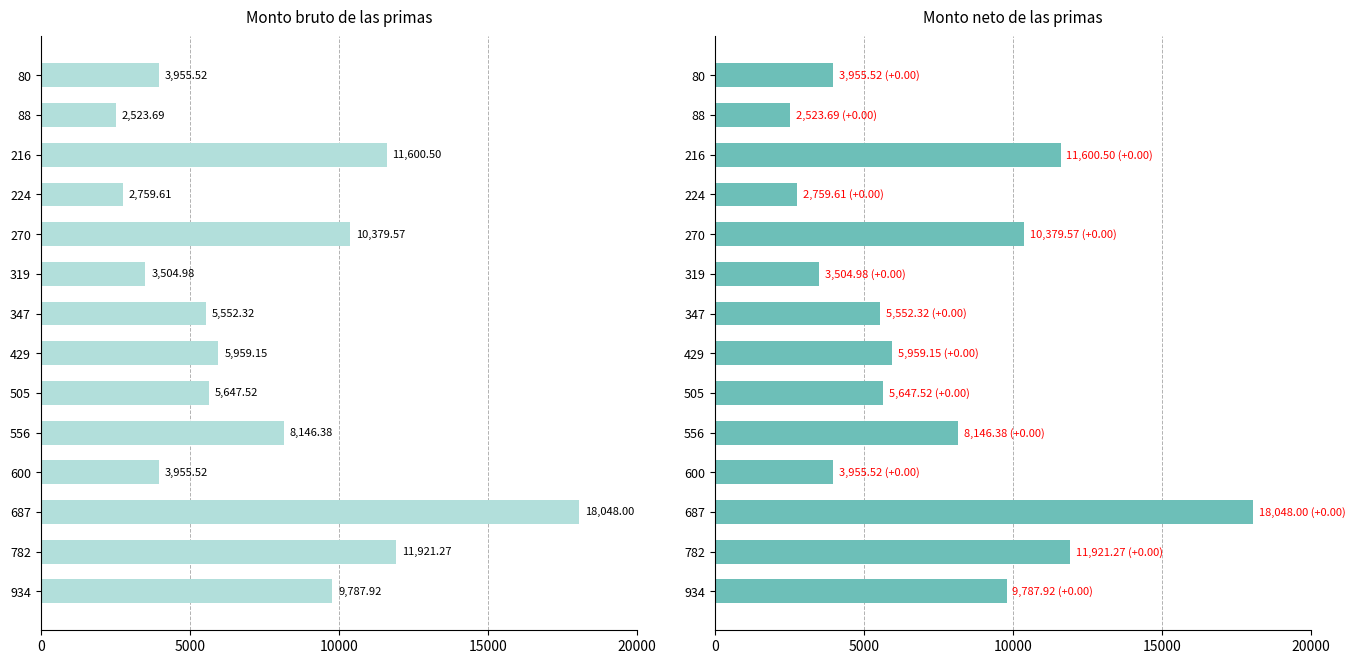

Reading left to right, what are all the values shown in this chart?

Monto bruto de las primas: 3955.5	2523.7	11600.5	2759.6	10379.6	3505.0	5552.3	5959.1	5647.5	8146.4	3955.5	18048.0	11921.3	9787.9
Monto neto de las primas: 3955.5	2523.7	11600.5	2759.6	10379.6	3505.0	5552.3	5959.1	5647.5	8146.4	3955.5	18048.0	11921.3	9787.9